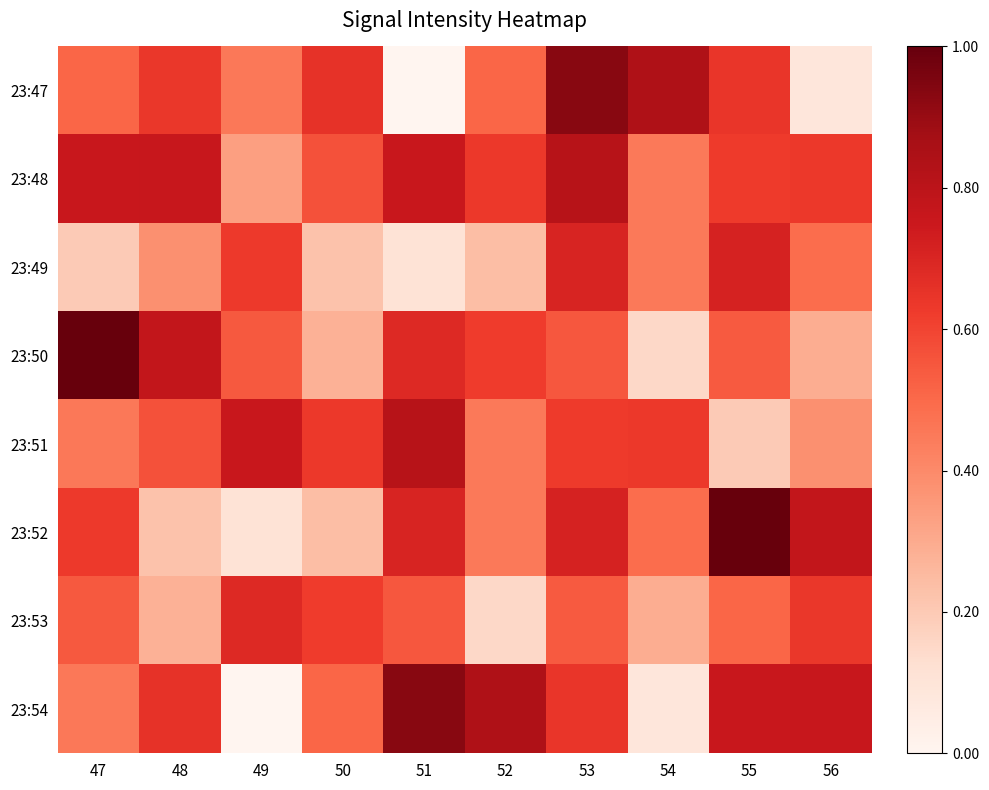

At 53, list the series in order from smallest to largest.

23:53, 23:50, 23:51, 23:54, 23:49, 23:52, 23:48, 23:47